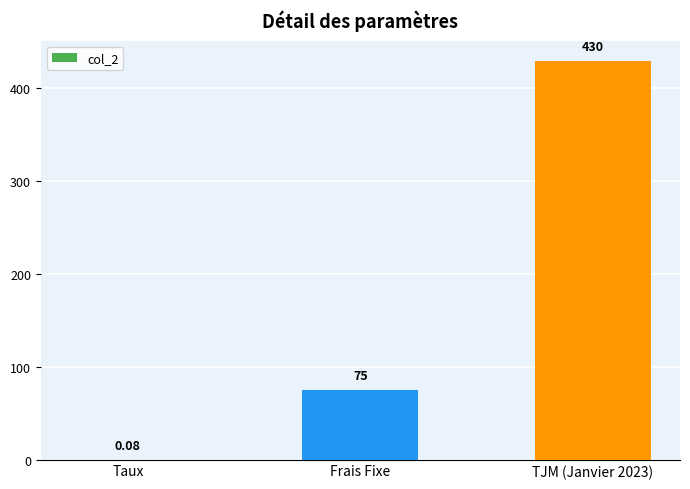

What is the ratio of the value at TJM (Janvier 2023) to the value at Frais Fixe?

5.7